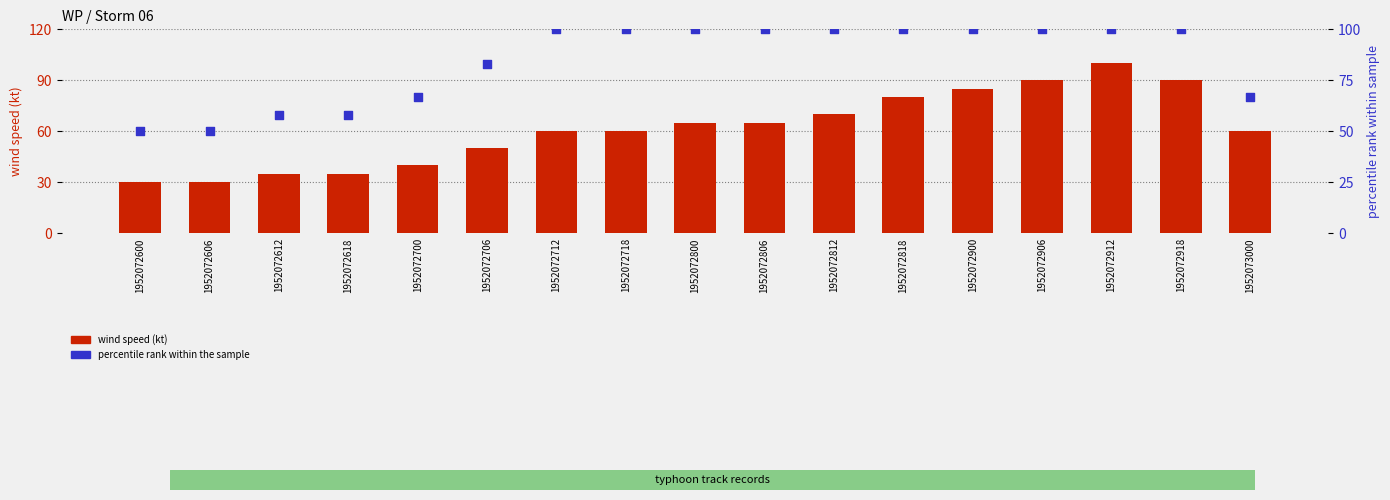

At how many categories does at least one series exceed 57?

15